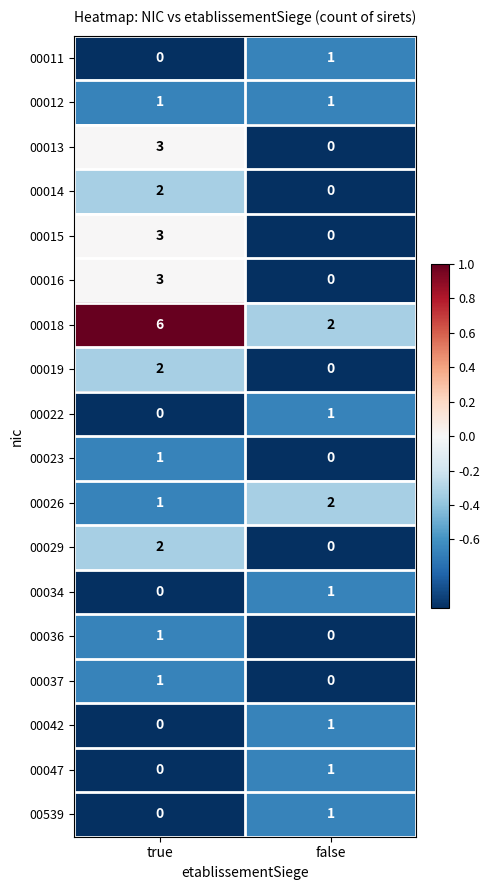

What is the spread (max minus min) of values at false?

2